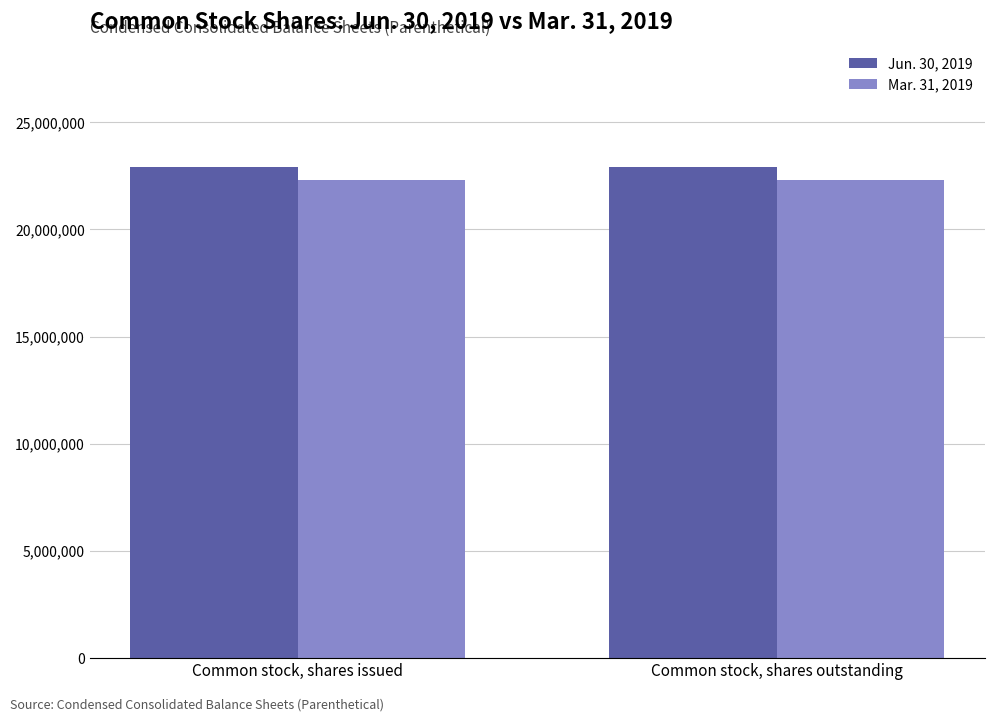

Is the value of Jun. 30, 2019 at Common stock, shares outstanding greater than the value of Mar. 31, 2019 at Common stock, shares issued?

Yes